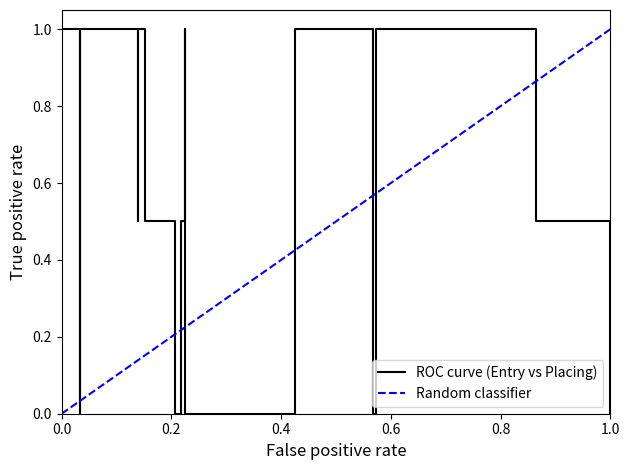

What is the change in value from 149 to 492?

-1.0